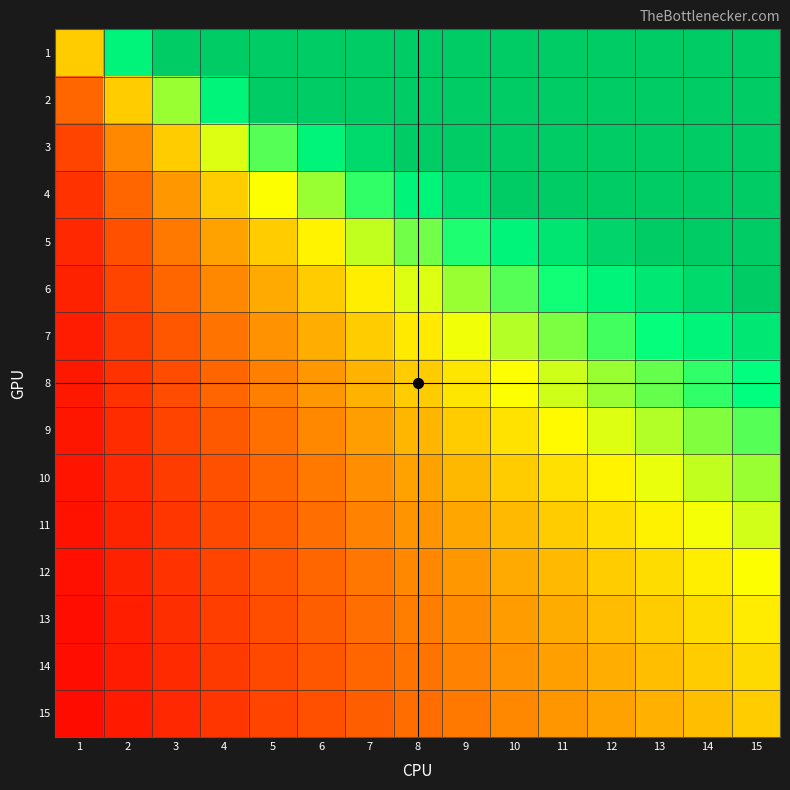

Rank the series by their maximum value, from lowest to highest.

15, 14, 13, 12, 11, 10, 9, 8, 7, 6, 5, 4, 3, 2, 1